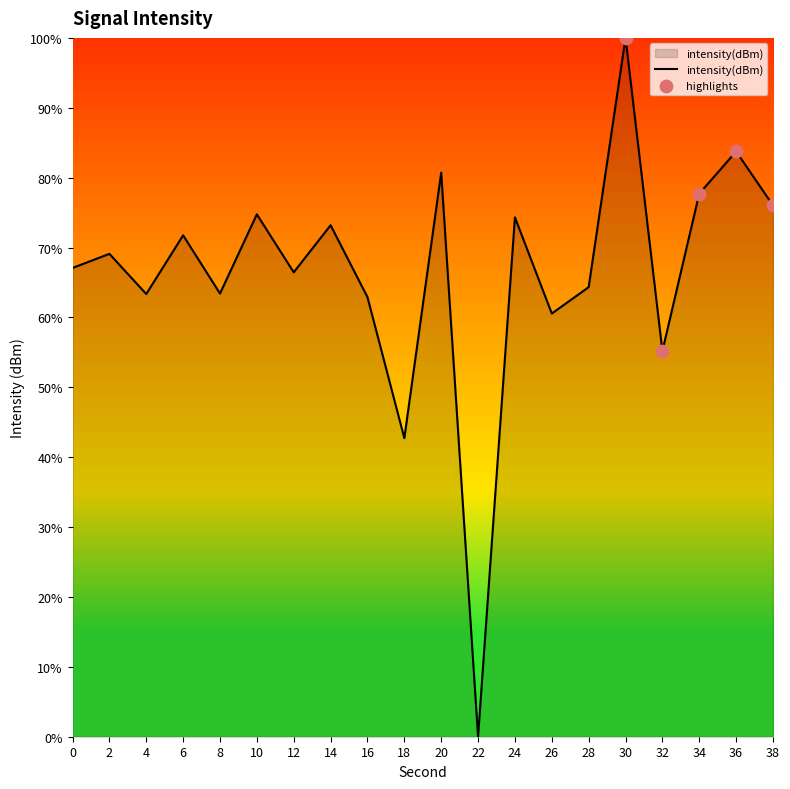

Between 34 and 22, which is larger?

34